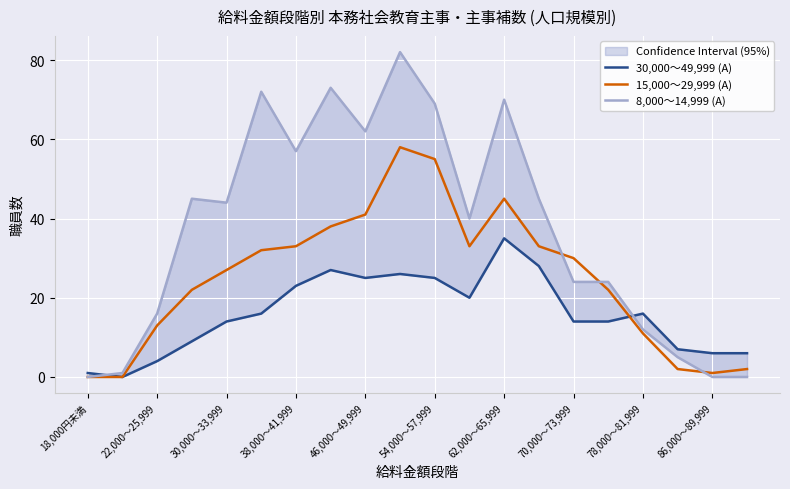

Which series has the largest total across all categories?

8,000～14,999 (A)